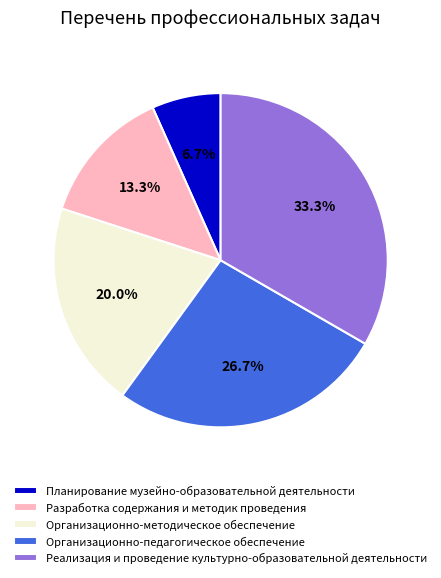

Does Планирование музейно-образовательной деятельности represent more than half of the total?

No